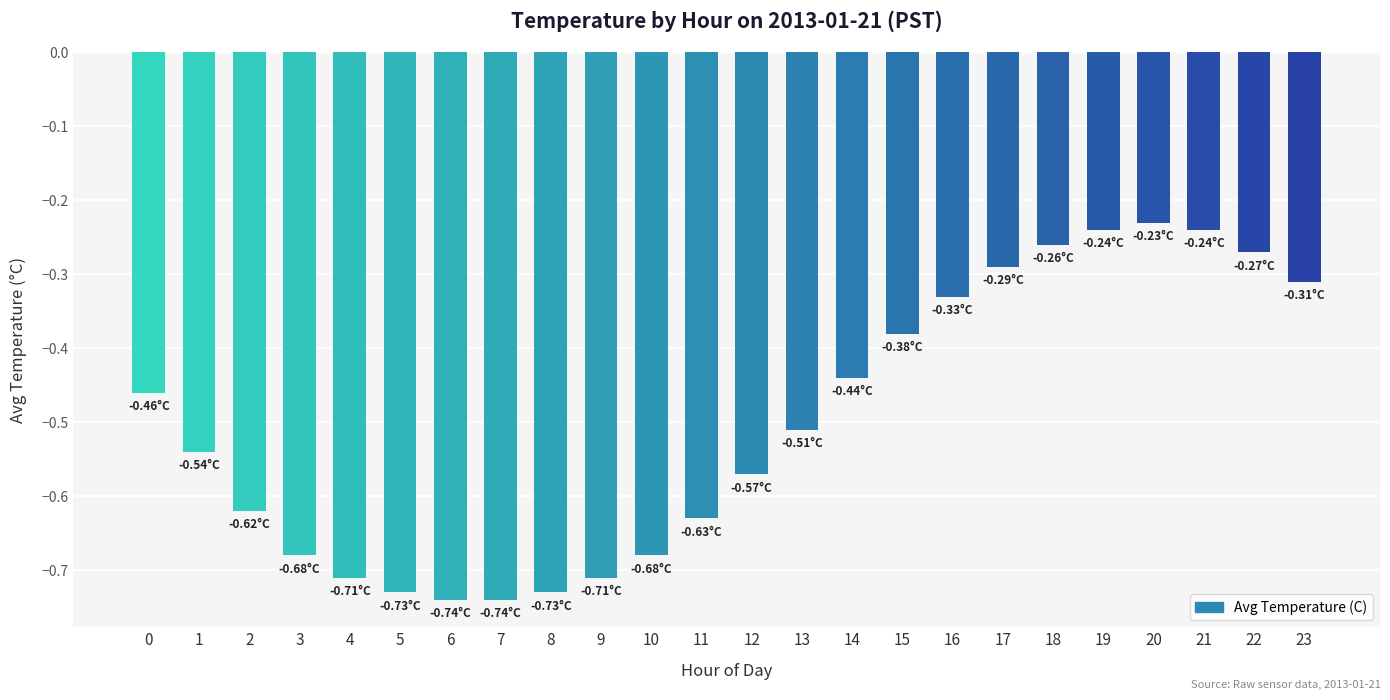

Which category has the highest value across all series?

20